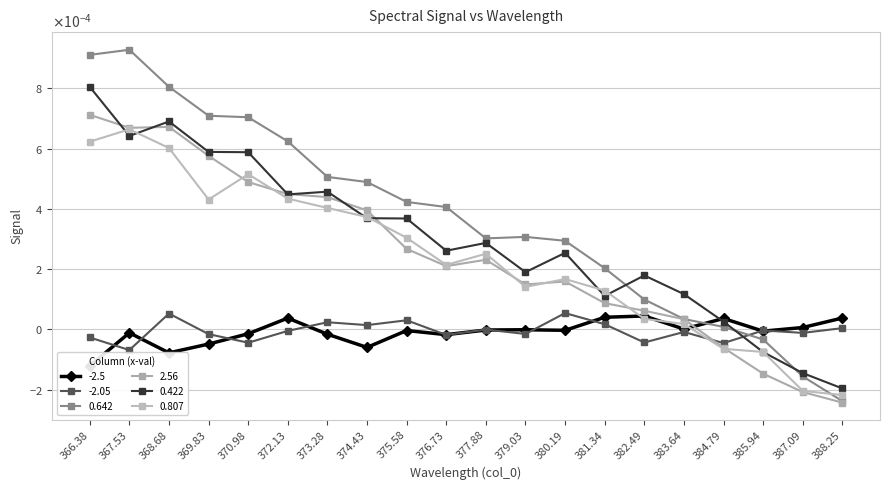

Which series ends up on top after the final intersection of 2.56 and -2.05?

-2.05